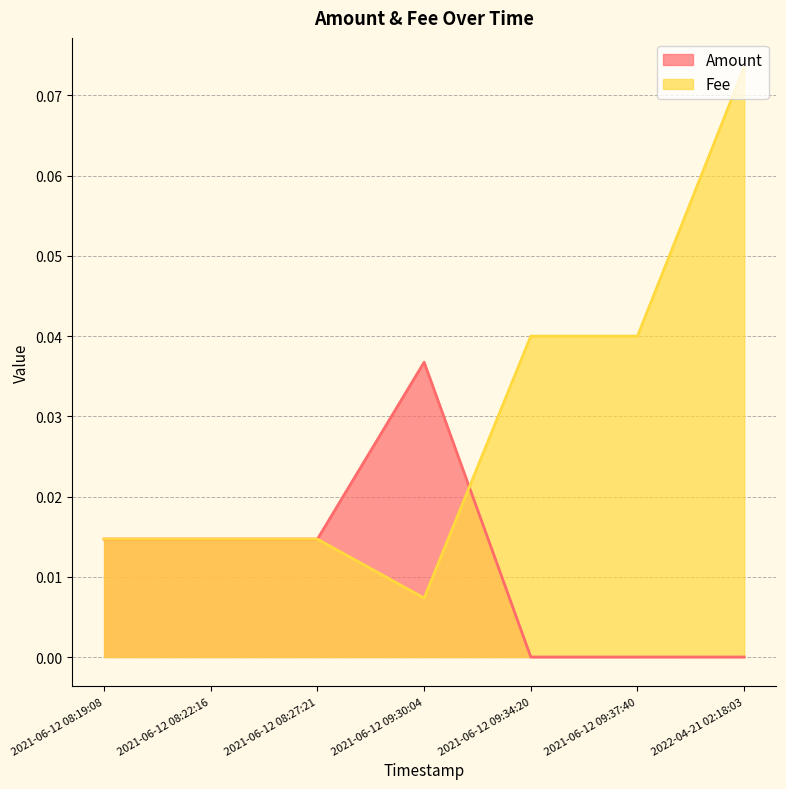

Is it true that Amount equals 0.0 at 2021-06-12 09:37:40?

True